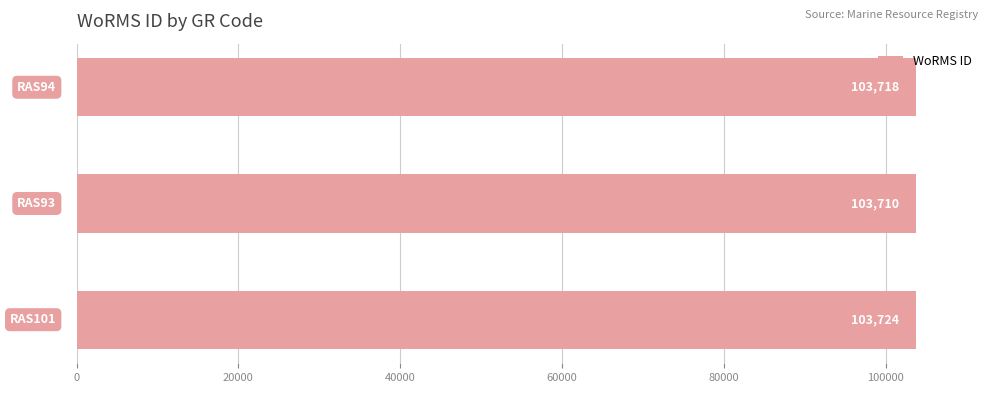

Reading bottom to top, extract all data points from this chart.

103724	103710	103718